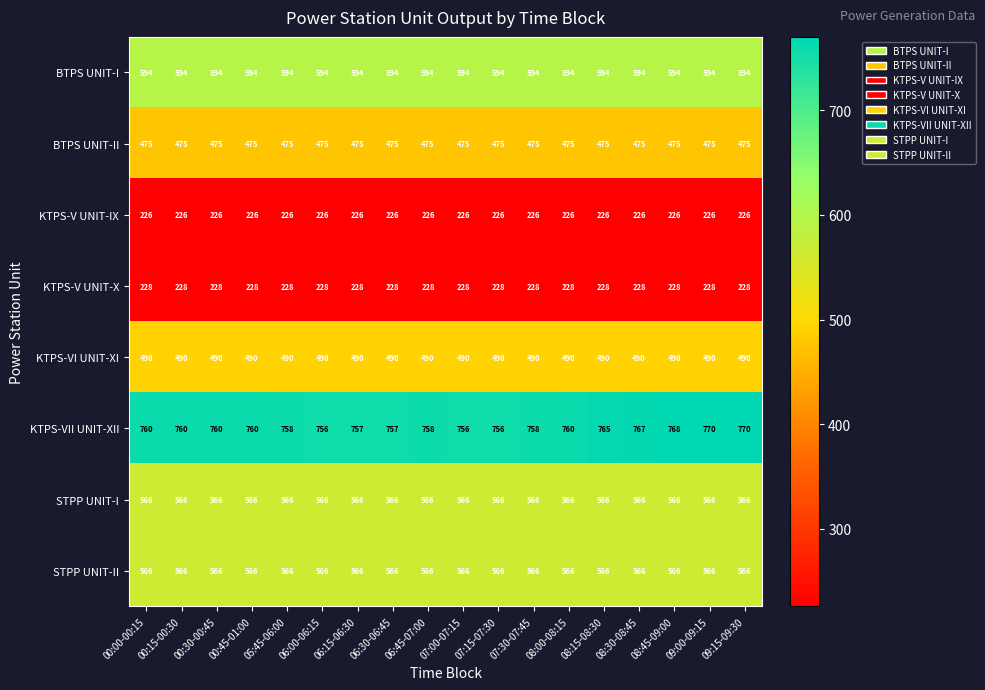

What is the maximum value for KTPS-VII UNIT-XII?

770